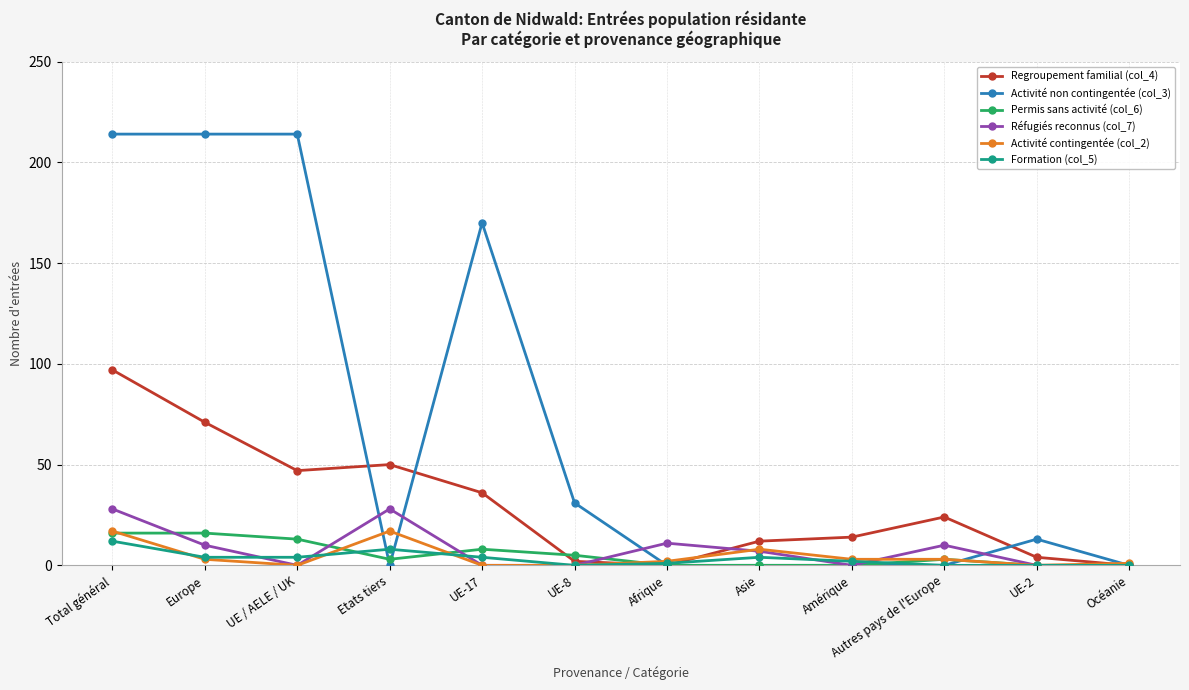

How many lines are shown in the chart?

6